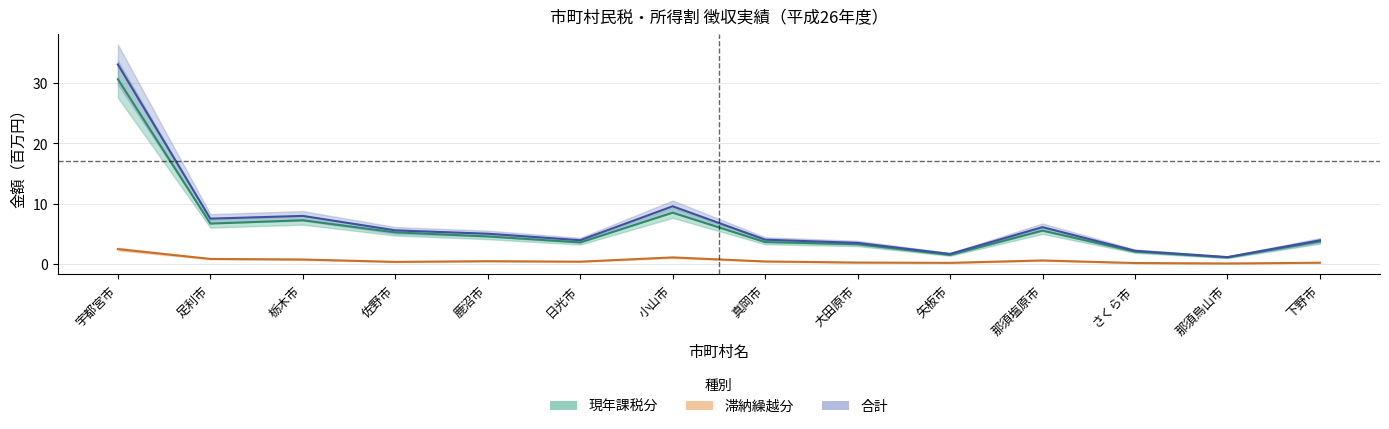

Reading right to left, transcribe all the data shown in this chart.

現年課税分(A): 下野市=3.7	那須烏山市=1.1	さくら市=2.0	那須塩原市=5.5	矢板市=1.5	大田原市=3.3	真岡市=3.6	小山市=8.5	日光市=3.6	鹿沼市=4.6	佐野市=5.2	栃木市=7.2	足利市=6.7	宇都宮市=30.7
滞納繰越分(B): 下野市=0.2	那須烏山市=0.1	さくら市=0.1	那須塩原市=0.6	矢板市=0.2	大田原市=0.2	真岡市=0.4	小山市=1.1	日光市=0.4	鹿沼市=0.4	佐野市=0.3	栃木市=0.7	足利市=0.8	宇都宮市=2.4
合計(C): 下野市=3.9	那須烏山市=1.1	さくら市=2.2	那須塩原市=6.1	矢板市=1.6	大田原市=3.5	真岡市=4.0	小山市=9.6	日光市=3.9	鹿沼市=5.0	佐野市=5.6	栃木市=8.0	足利市=7.5	宇都宮市=33.1